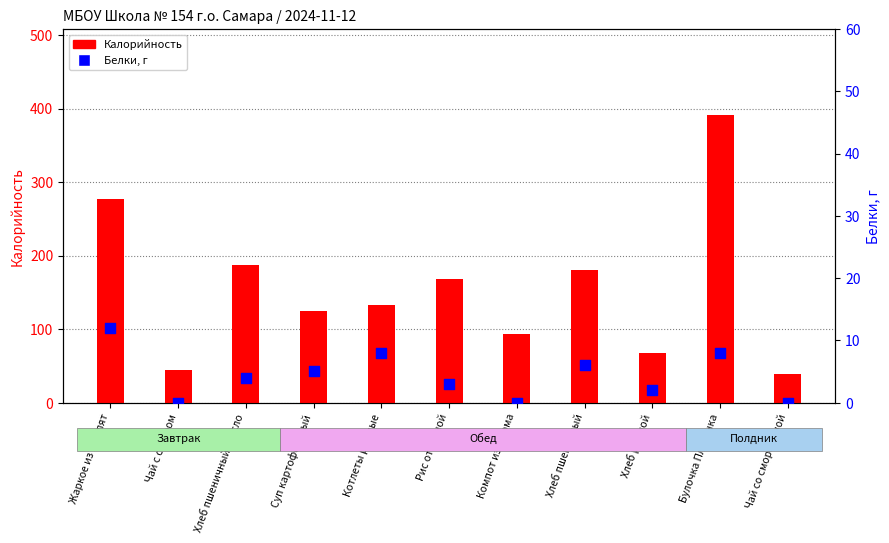

Which series contains the lowest Y value?

Белки, г